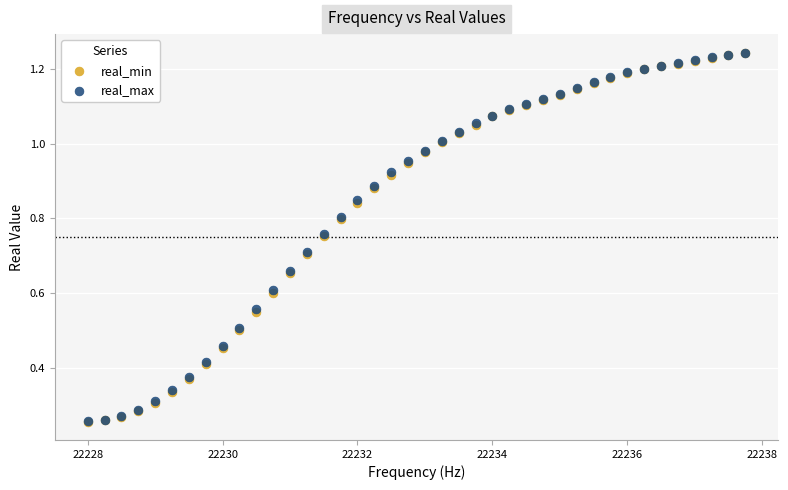

What are all the series names shown in the legend?

real_min, real_max